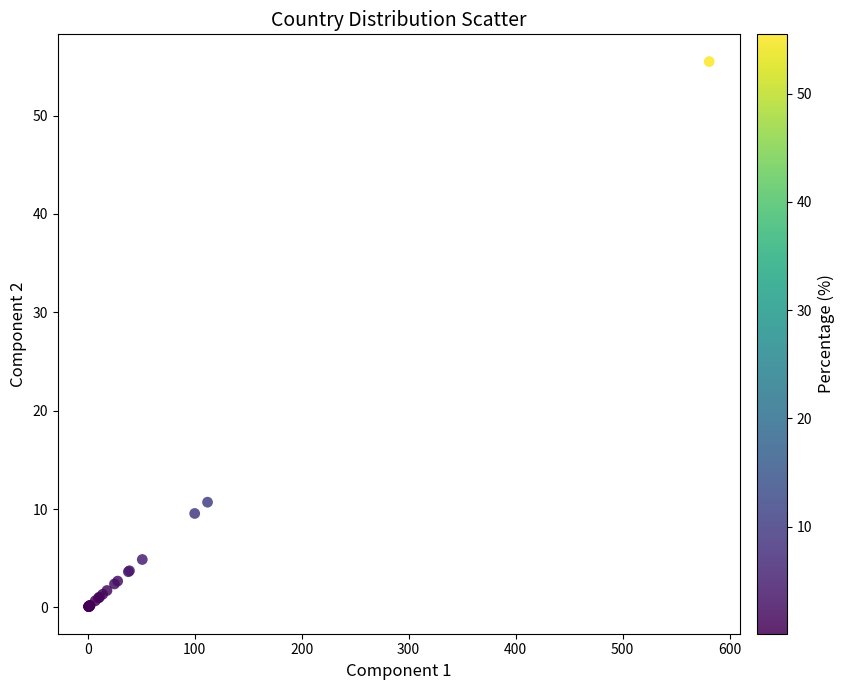

What Y value in the scatter plot is closest to 27?

10.7